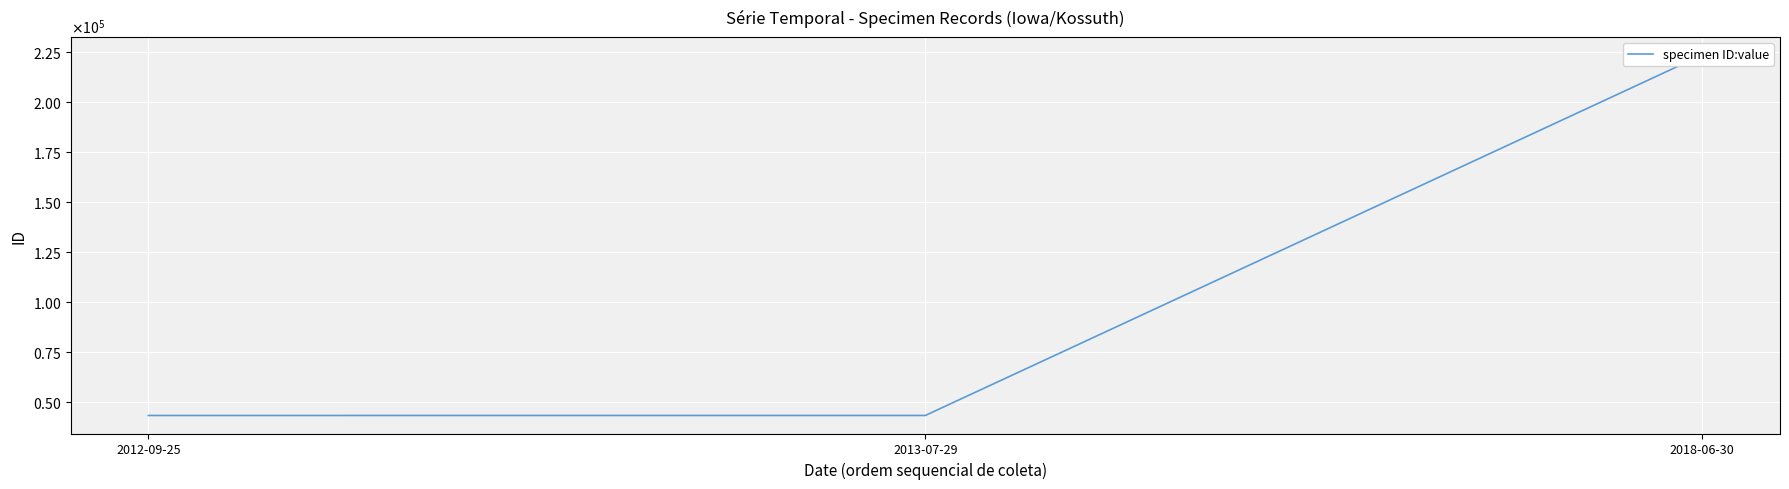

What is the maximum value shown in the chart?

223287